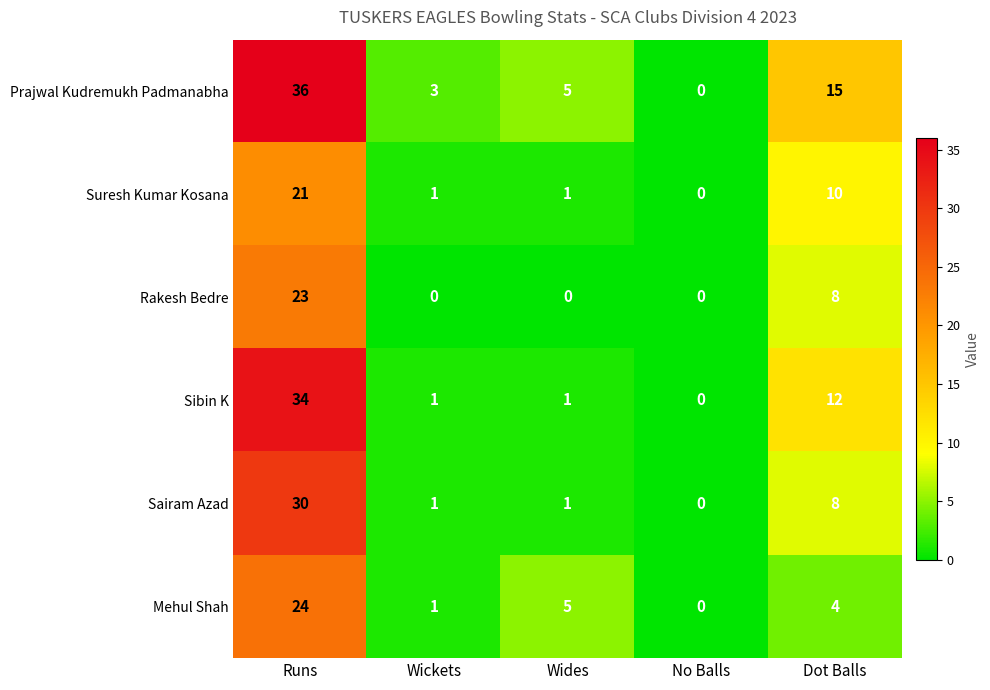

At which category does the chart reach its peak across all series?

Runs